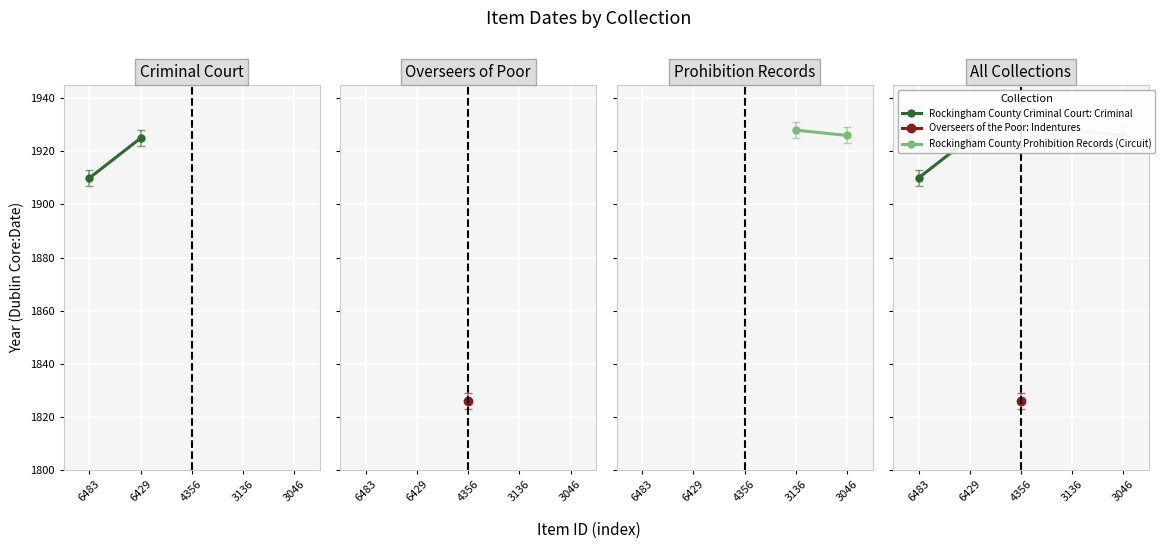

How many Rockingham County Criminal Court: Criminal values are between 1910 and 1925?

2